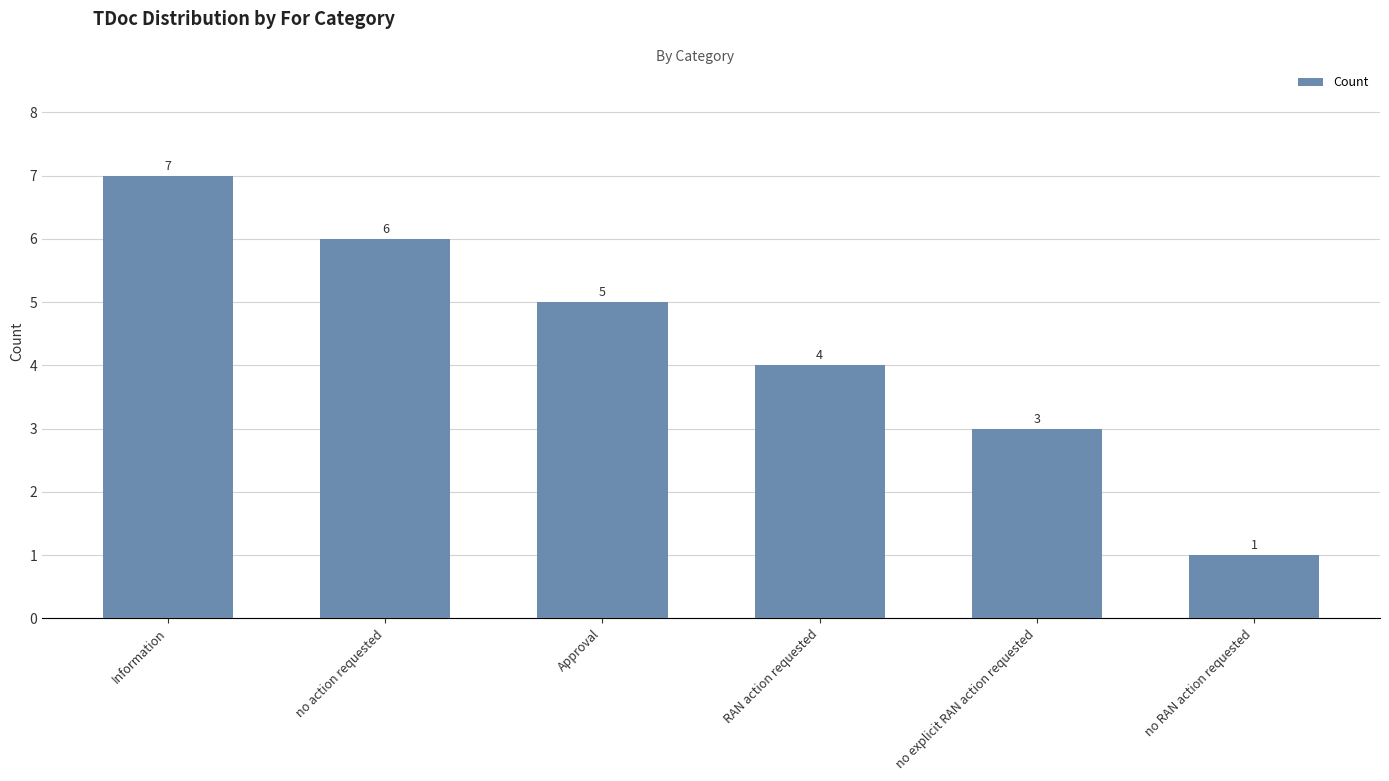

Rank the categories by value from lowest to highest.

no RAN action requested, no explicit RAN action requested, RAN action requested, Approval, no action requested, Information